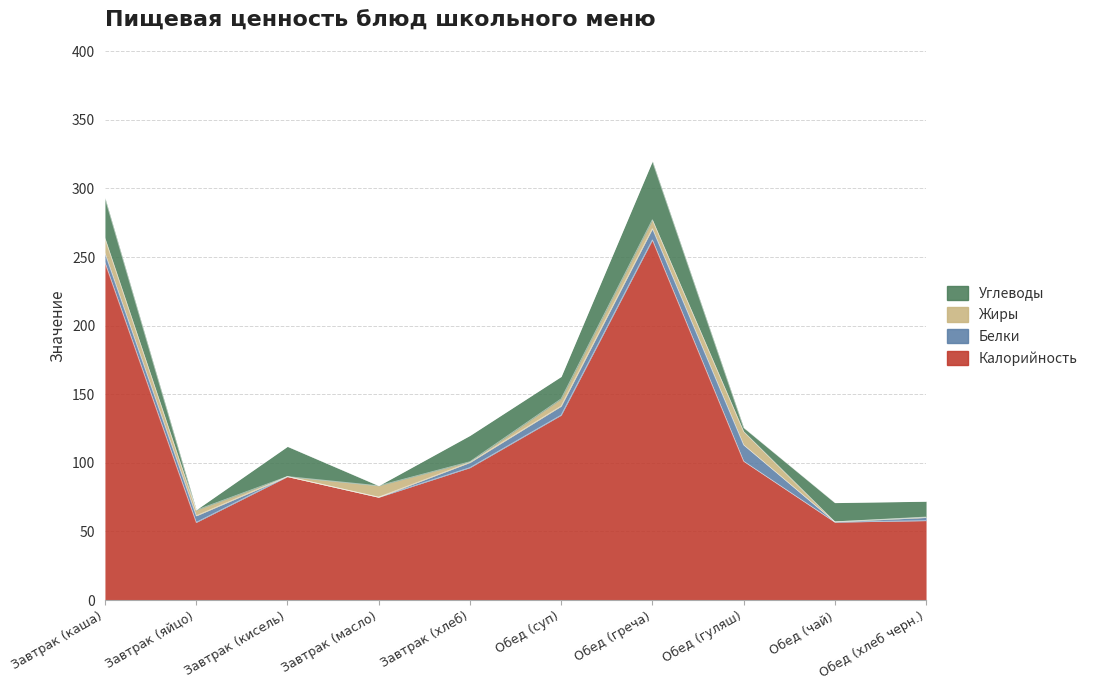

Between Завтрак (каша) and Завтрак (яйцо), which series saw the biggest shift?

Калорийность